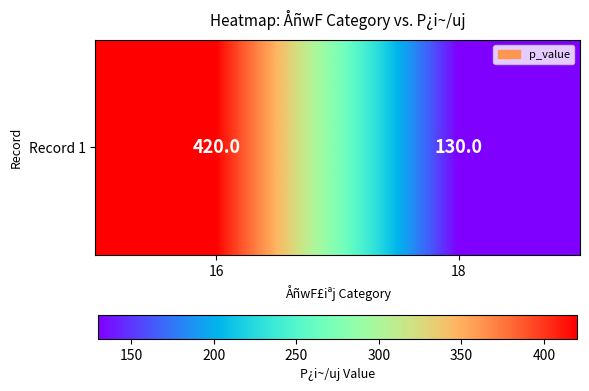

Between 16 and 18, which is larger?

16